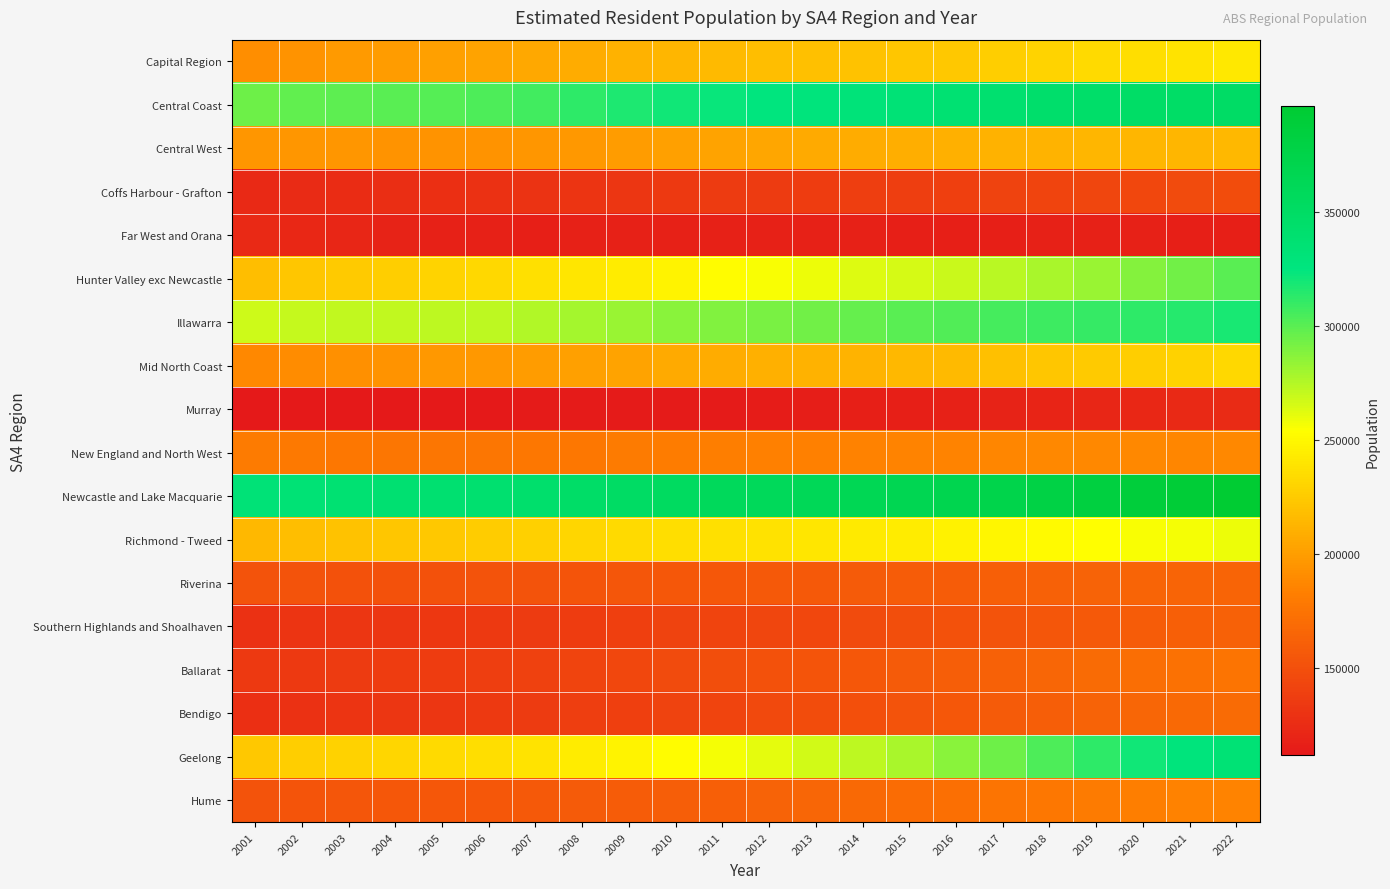

Rank the series at 2011 from highest to lowest value.

Newcastle and Lake Macquarie, Central Coast, Illawarra, Geelong, Hunter Valley exc Newcastle, Richmond - Tweed, Capital Region, Mid North Coast, Central West, New England and North West, Hume, Riverina, Ballarat, Bendigo, Southern Highlands and Shoalhaven, Coffs Harbour - Grafton, Far West and Orana, Murray